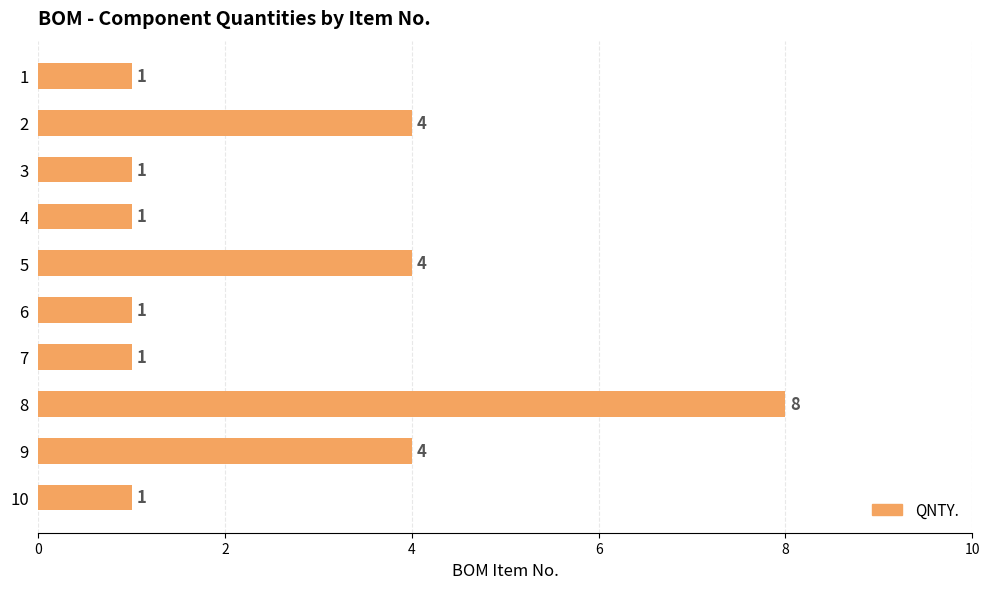

What is the sum of the values at 10 and 4?

2